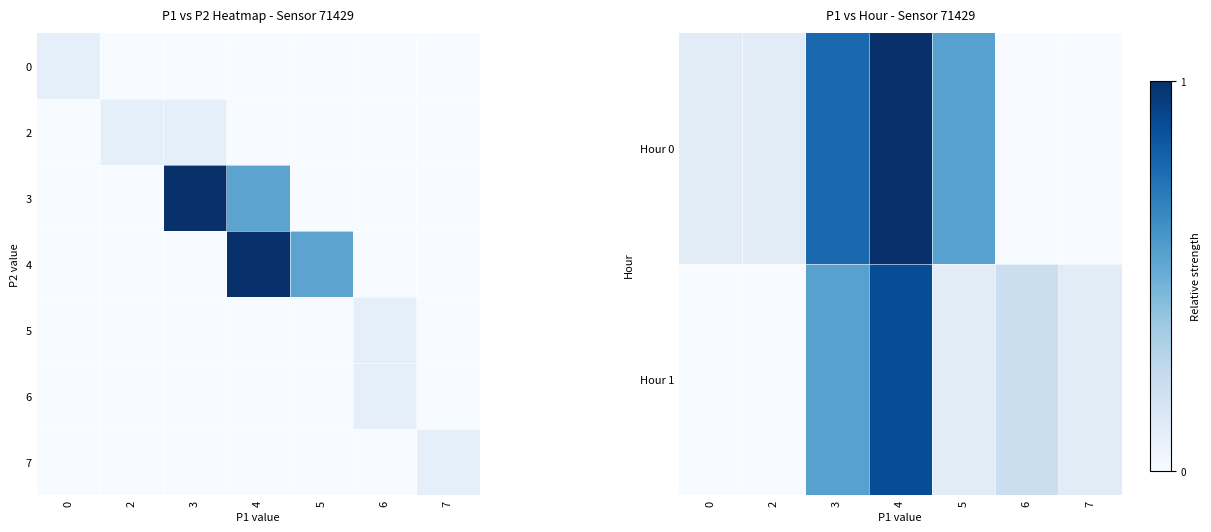

At how many categories does at least one series exceed 0?

7